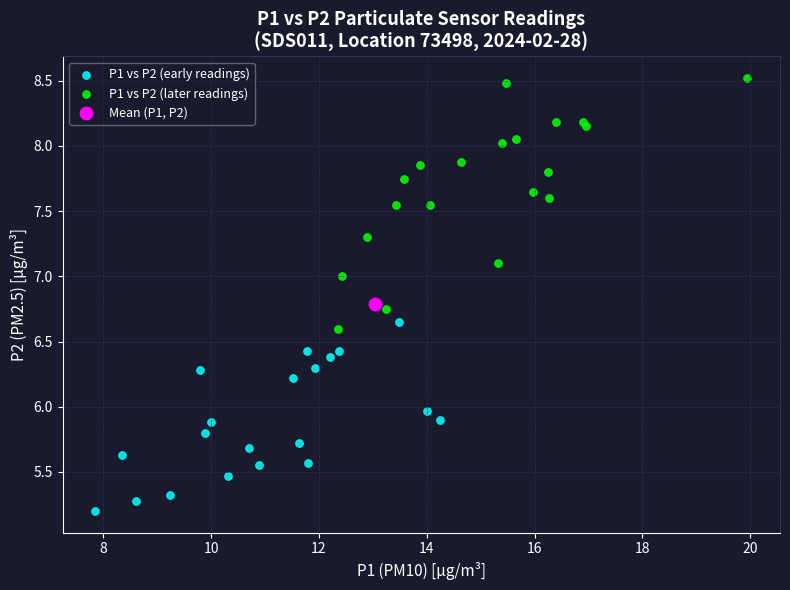

Which series reaches the maximum Y coordinate?

P1 vs P2 (later readings)